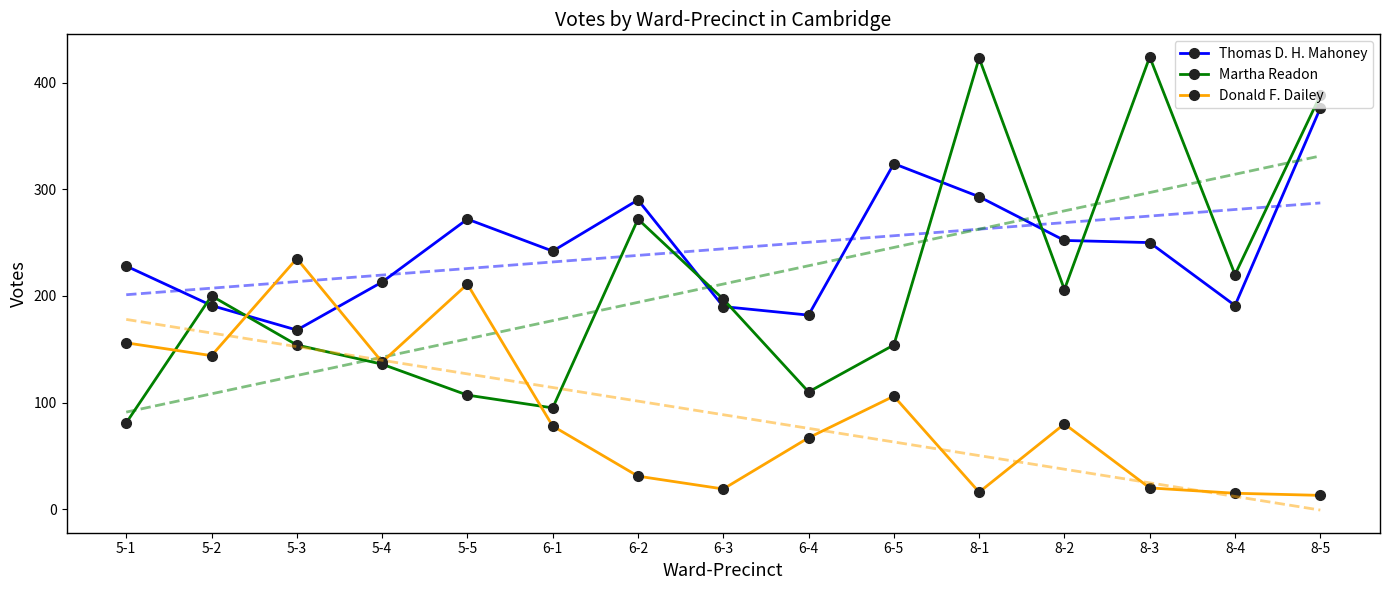

Which series has the largest range (max minus min)?

Martha Readon